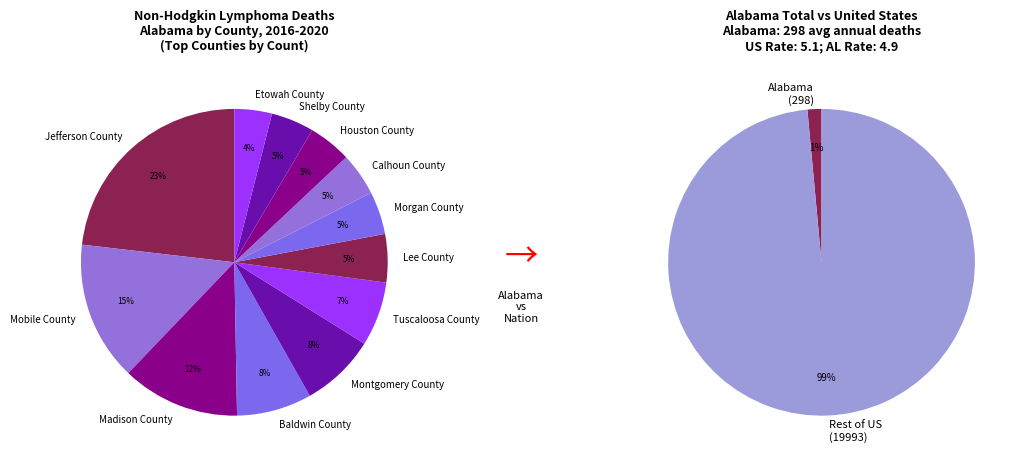

Is it true that Montgomery County is 8% of the pie?

True